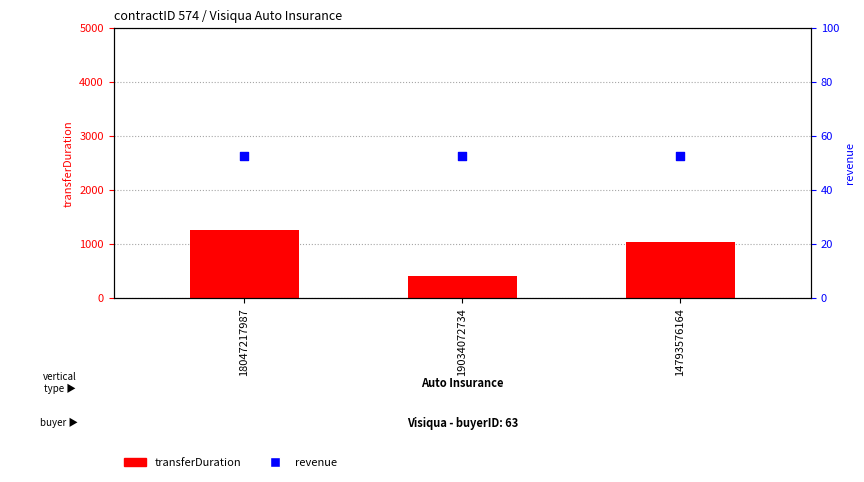

Which series has the largest total across all categories?

transferDuration